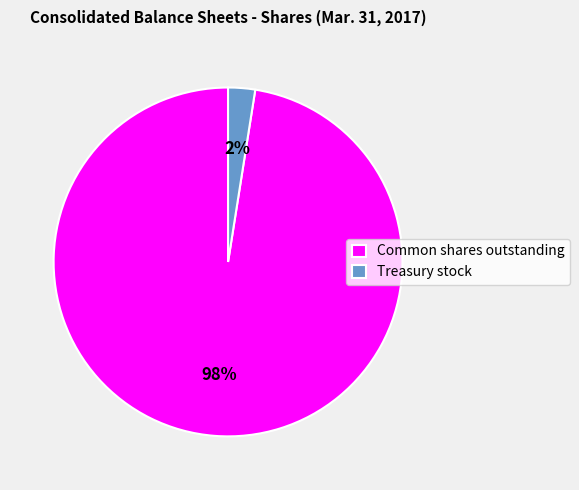

Which has a higher value, Treasury stock or Common shares outstanding?

Common shares outstanding